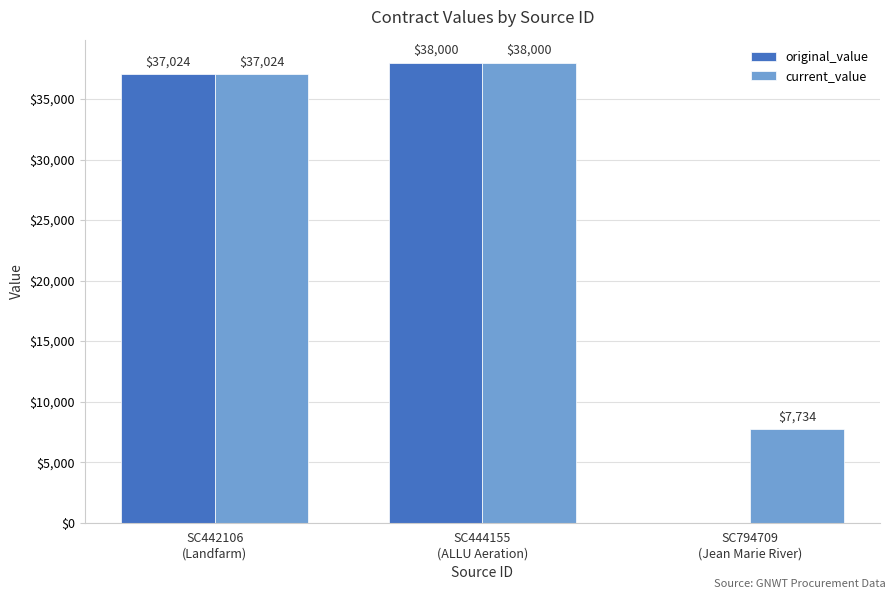

Which series has the largest total across all categories?

current_value